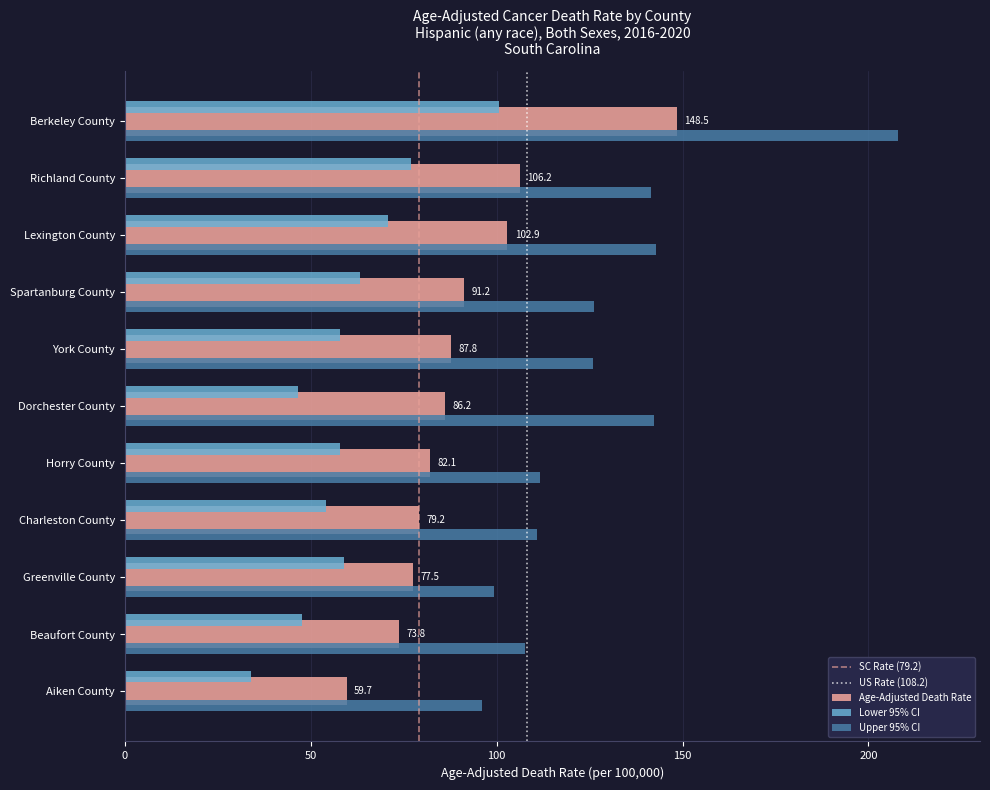

What is the difference between the maximum and second lowest values in the Age-Adjusted Death Rate series?

74.7